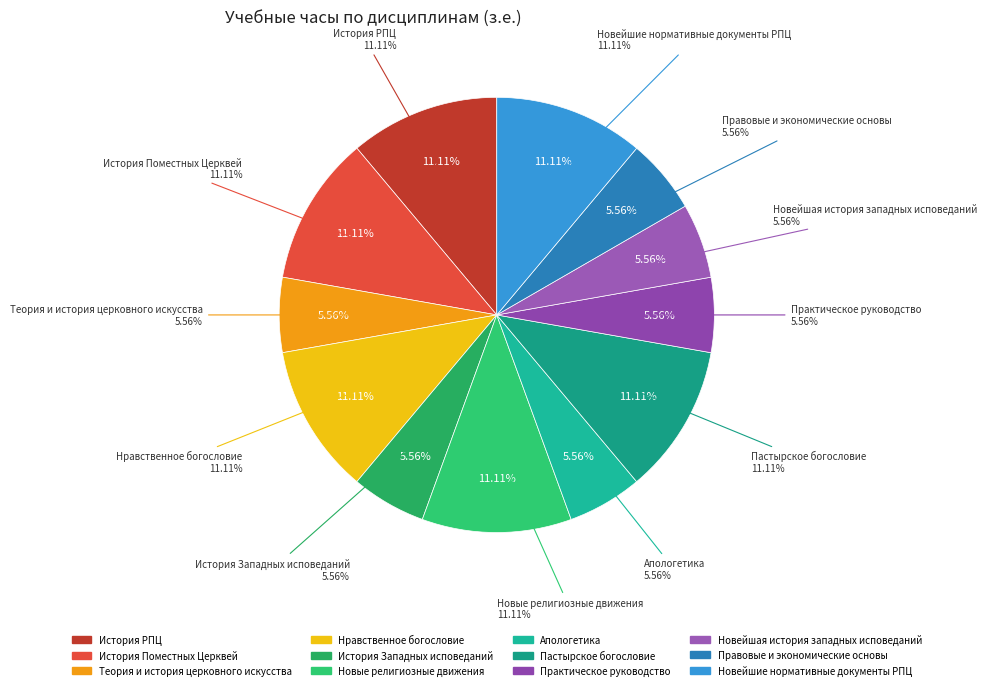

Does Новые религиозные движения represent more than half of the total?

No